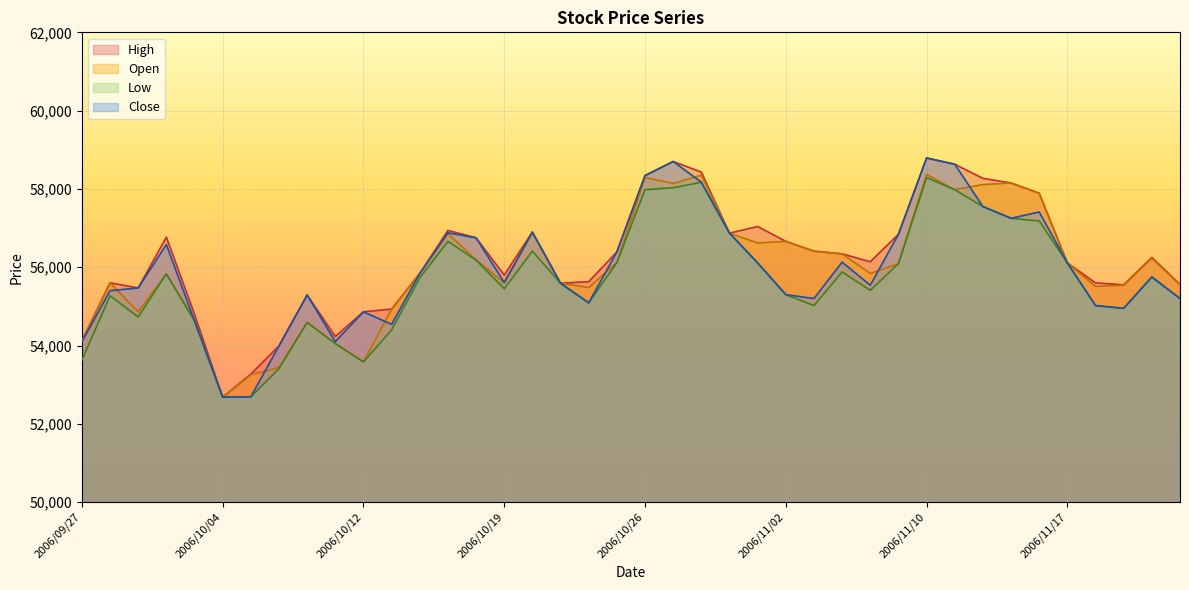

True or false: Close and High cross at least once.

False